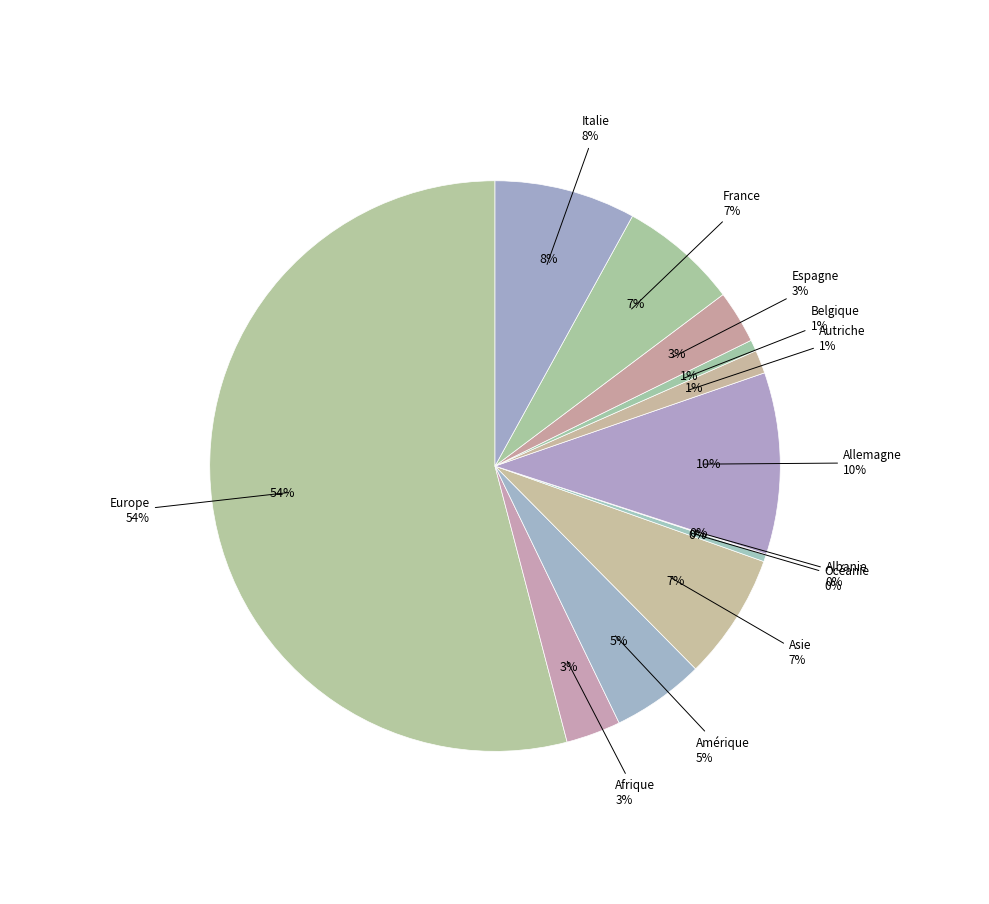

Between Asie and Italie, which is larger?

Italie